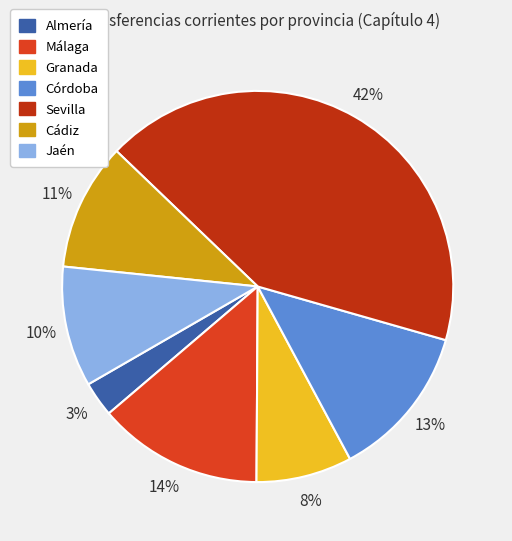

To the nearest percent, what is the combined percentage of Málaga and Almería?

17%